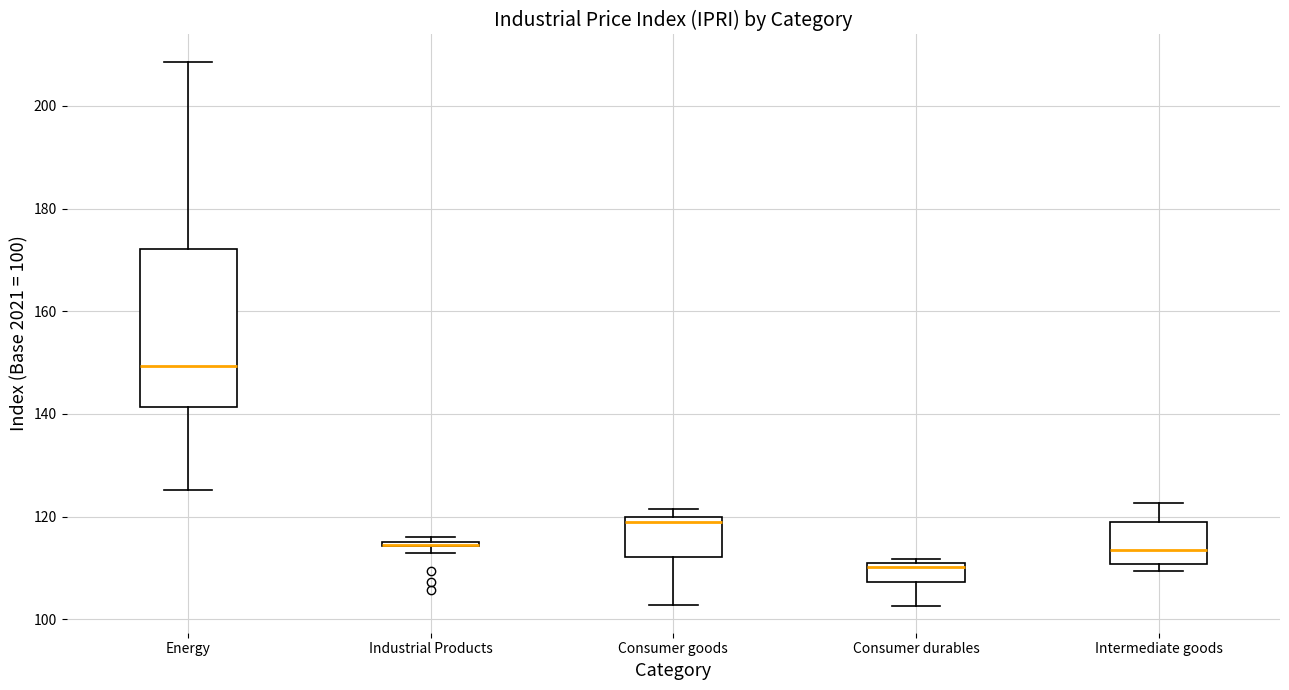

Where does the median line of the box for Consumer goods sit on the y-axis? The values are not printed on the chart, so give them approximately, as read against the axis.

118